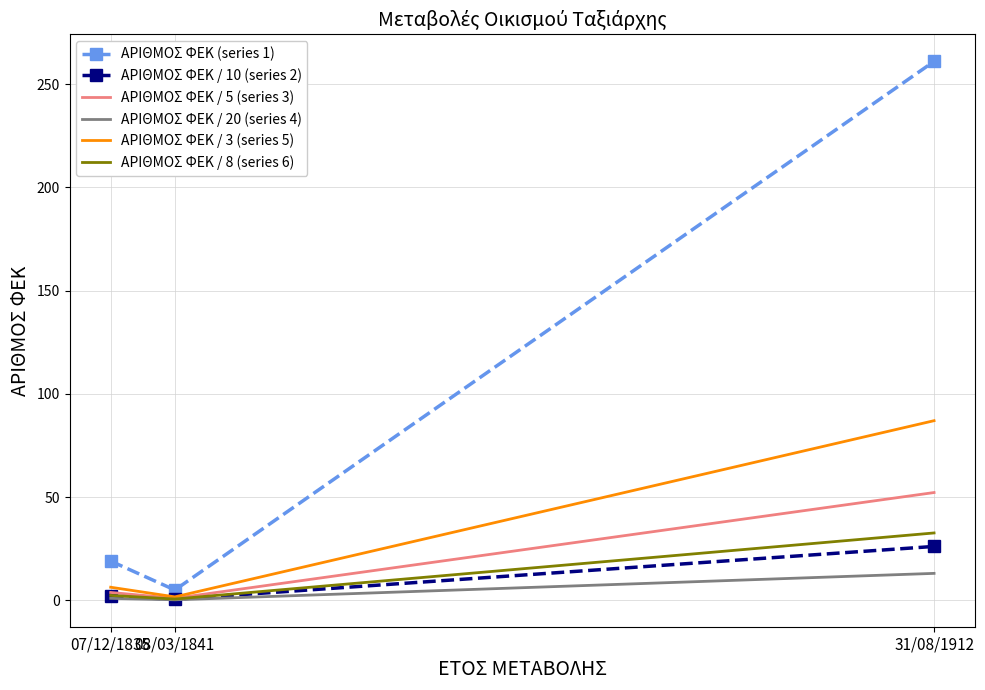

Which series has the widest spread of values?

ΑΡΙΘΜΟΣ ΦΕΚ (series 1)